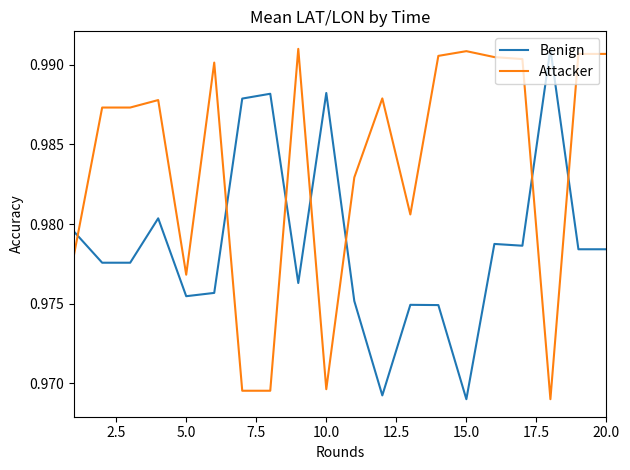

How many Benign values are between 0 and 1?

20